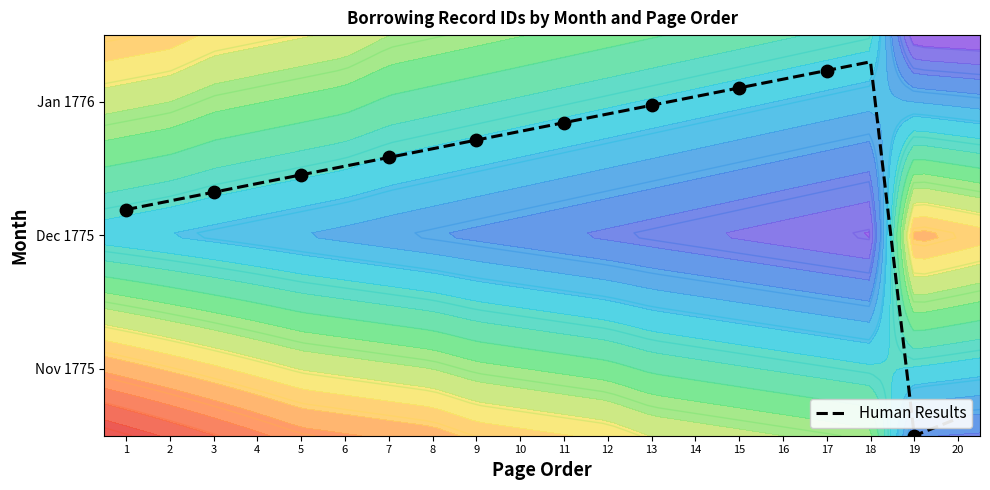

What is the sum of all values?

40.6